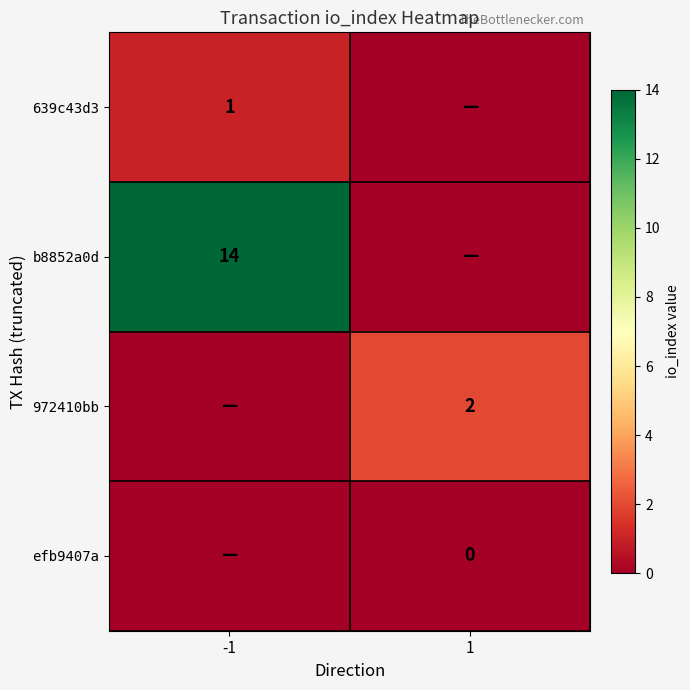

At how many categories does at least one series exceed 11?

1